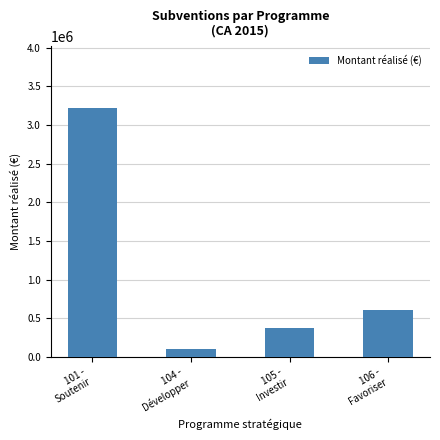

Which label corresponds to the largest value in the chart?

101 -
Soutenir